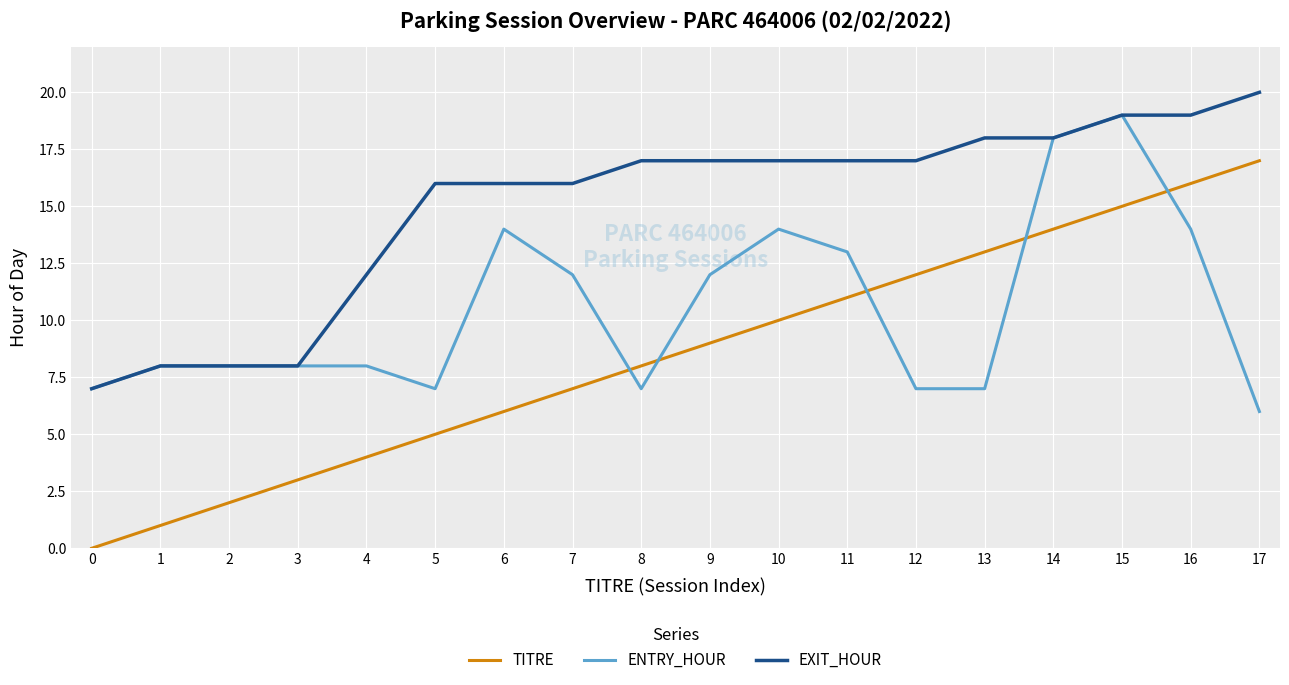

How many lines are shown in the chart?

3